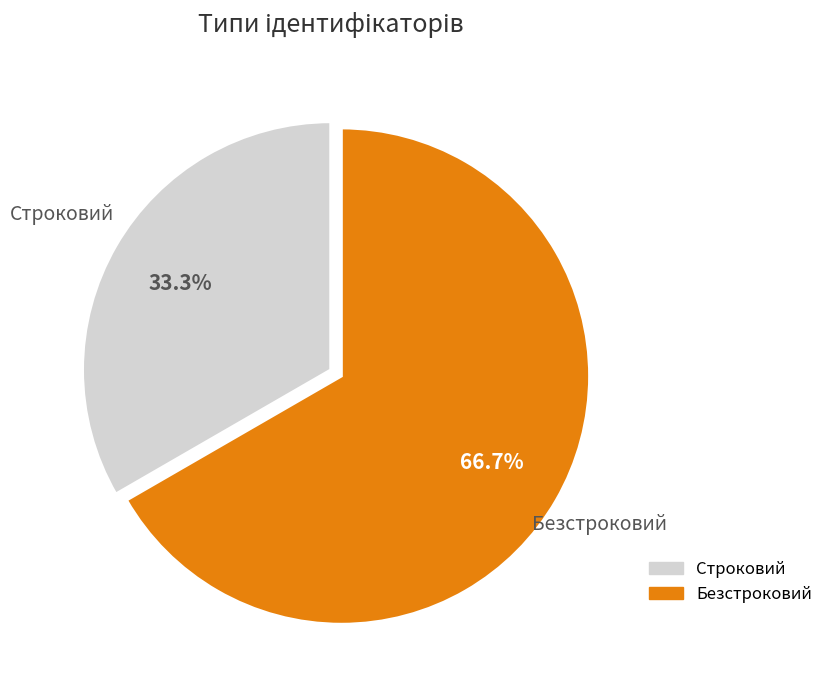

What is the total percentage of Безстроковий and Строковий?

100.0%